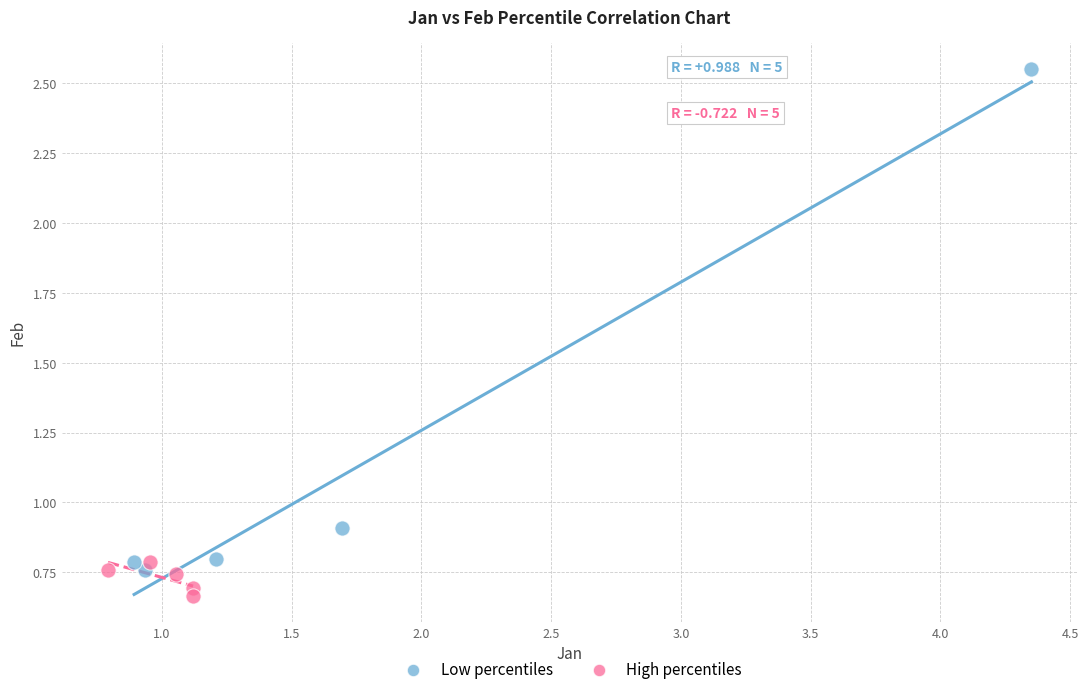

Which series reaches the minimum Y coordinate?

High percentiles